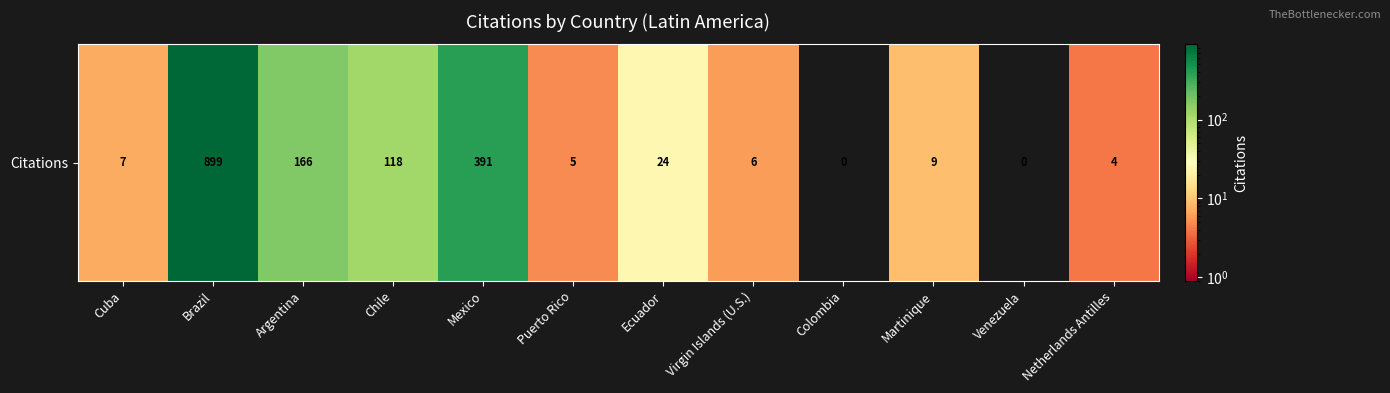

What is the ratio of the value at Netherlands Antilles to the value at Virgin Islands (U.S.)?

0.7